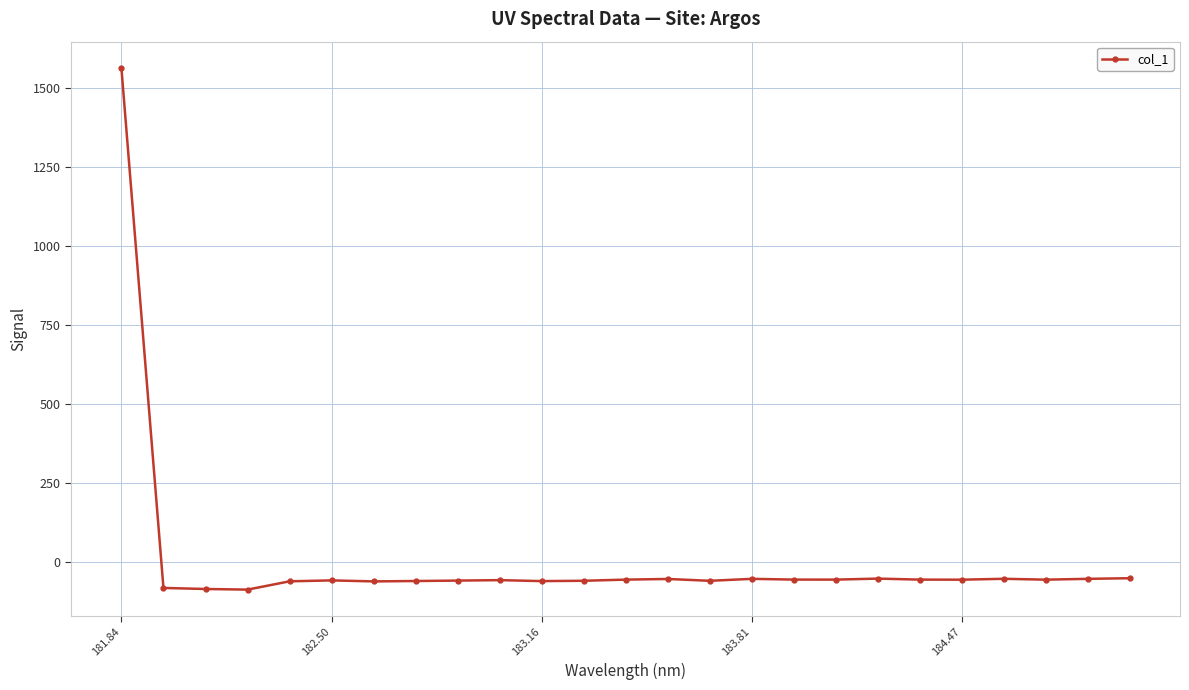

What is the difference between the maximum and minimum values?

1653.9